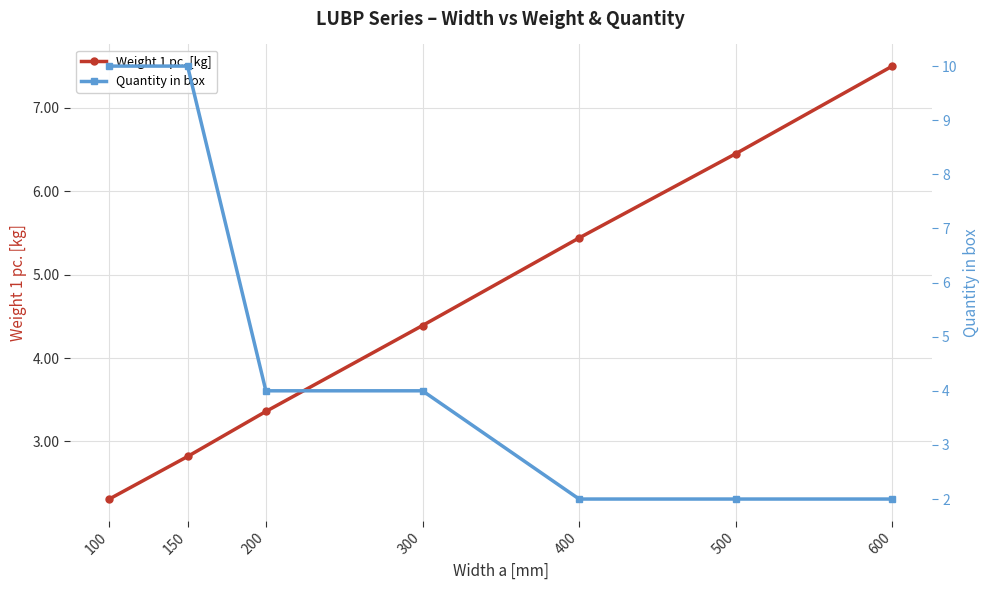

The Weight 1 pc. [kg] series shows 5.4 at 400. True or false?

True